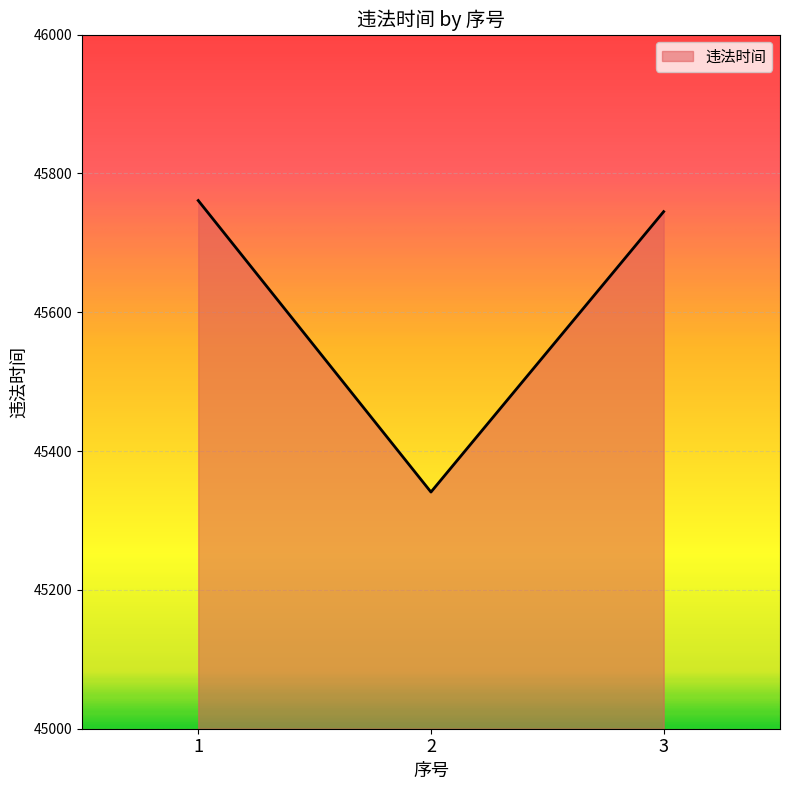

What is the greatest value displayed?

45761